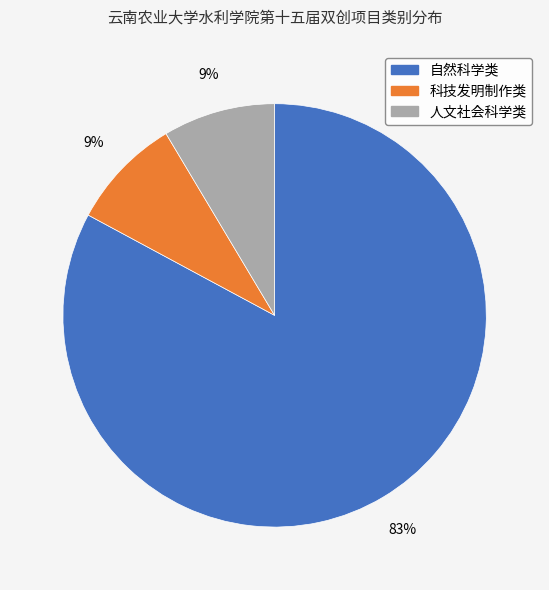

Which category accounts for the majority?

自然科学类